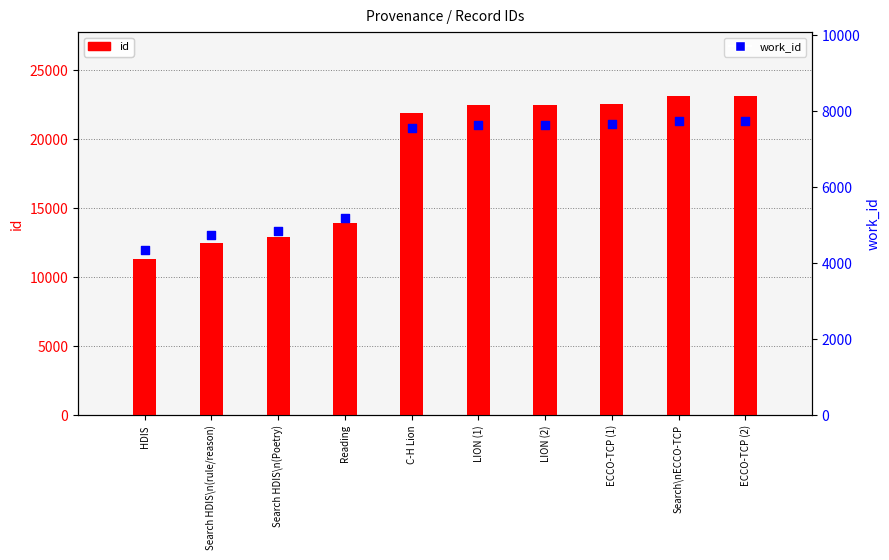

At how many categories does at least one series exceed 13217?

7